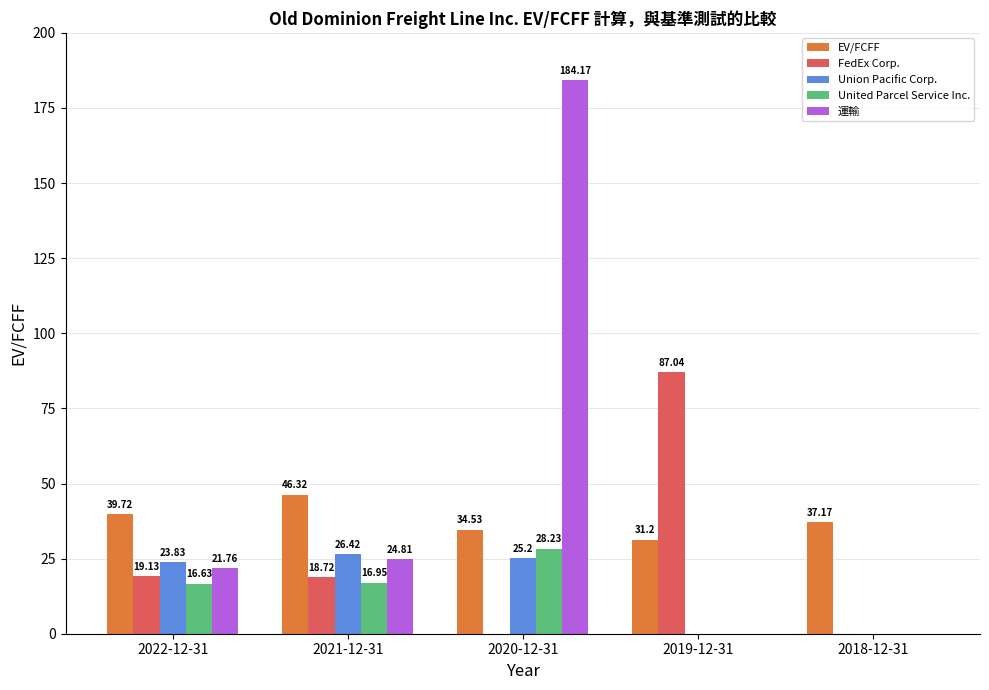

What is the sum of all FedEx Corp. values?

124.9